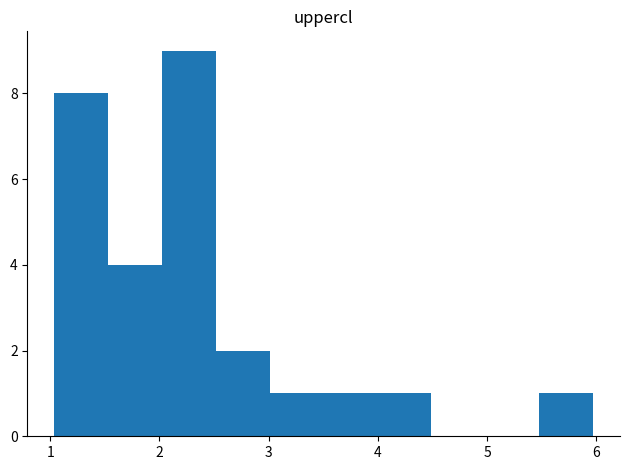

Reading left to right, list every bar in this chart as the range it spans on the x-axis followed by its height. Neither the bar edges nor the heights are printed on the chart, so give them approximately, as read against the axes.

1.0 to 1.5: 8
1.5 to 2.0: 4
2.0 to 2.5: 9
2.5 to 3.0: 2
3.0 to 3.5: 1
3.5 to 4.0: 1
4.0 to 4.5: 1
4.5 to 5.0: 0
5.0 to 5.5: 0
5.5 to 6.0: 1